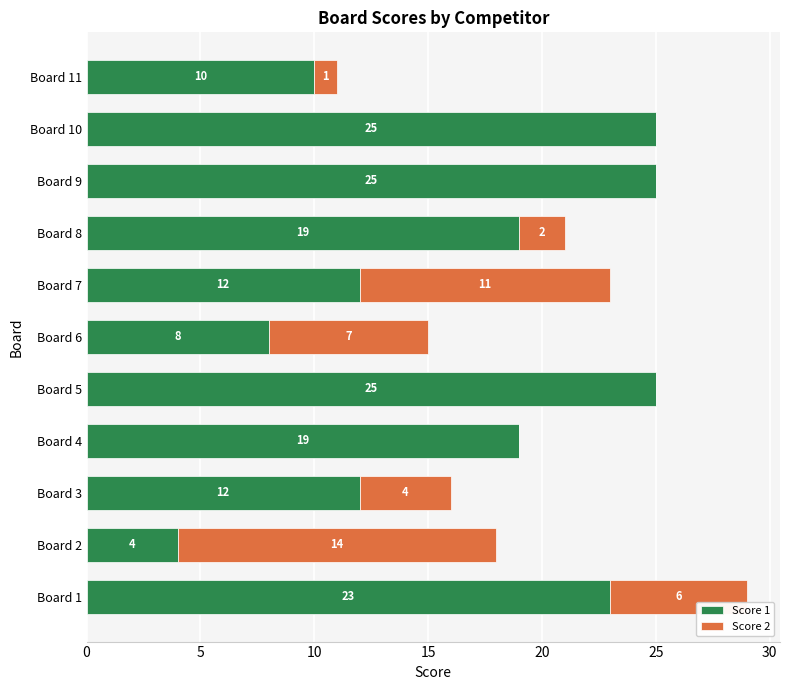

What is the sum of the Score 1 values at Board 1 and Board 11?

33